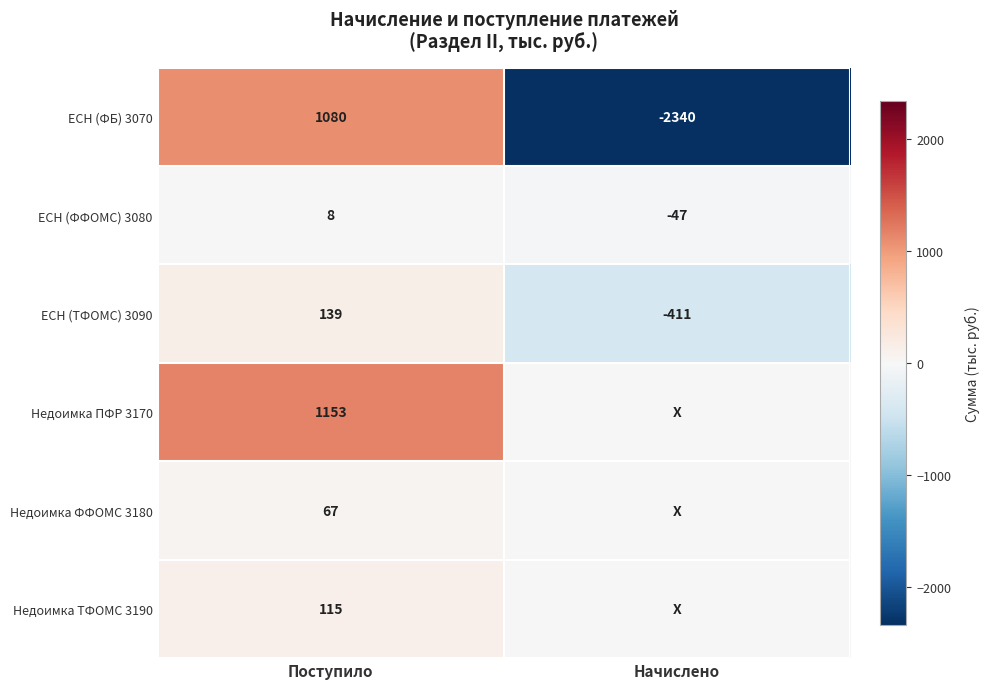

What is the sum of all ЕСН (ФБ) 3070 values?

-1260